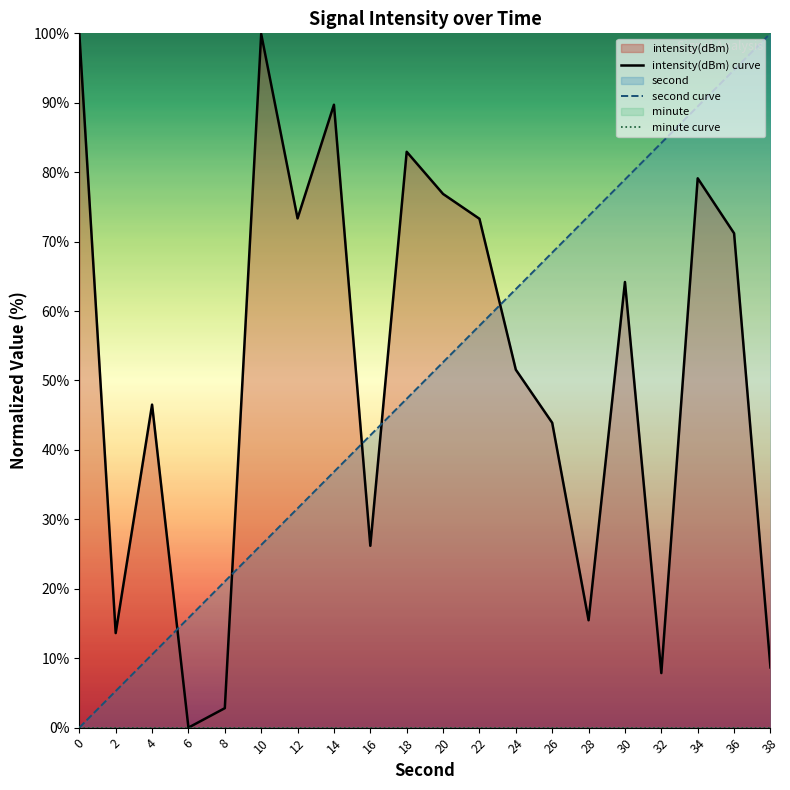

How many data points in second curve are less than 52?

10